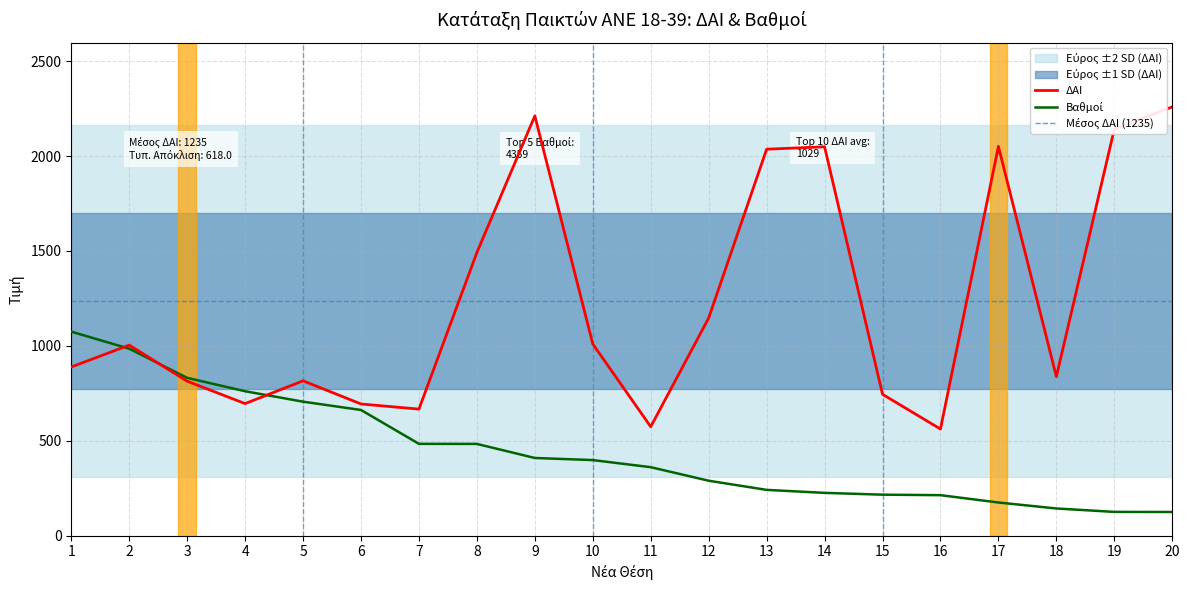

What is the difference between the highest and lowest values at 11?

213.0